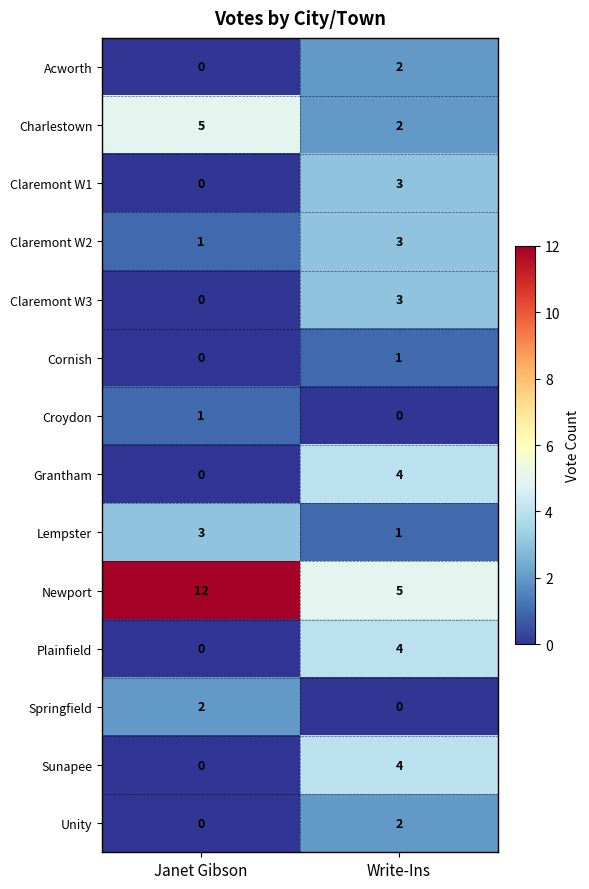

What is the sum of all Sunapee values?

4